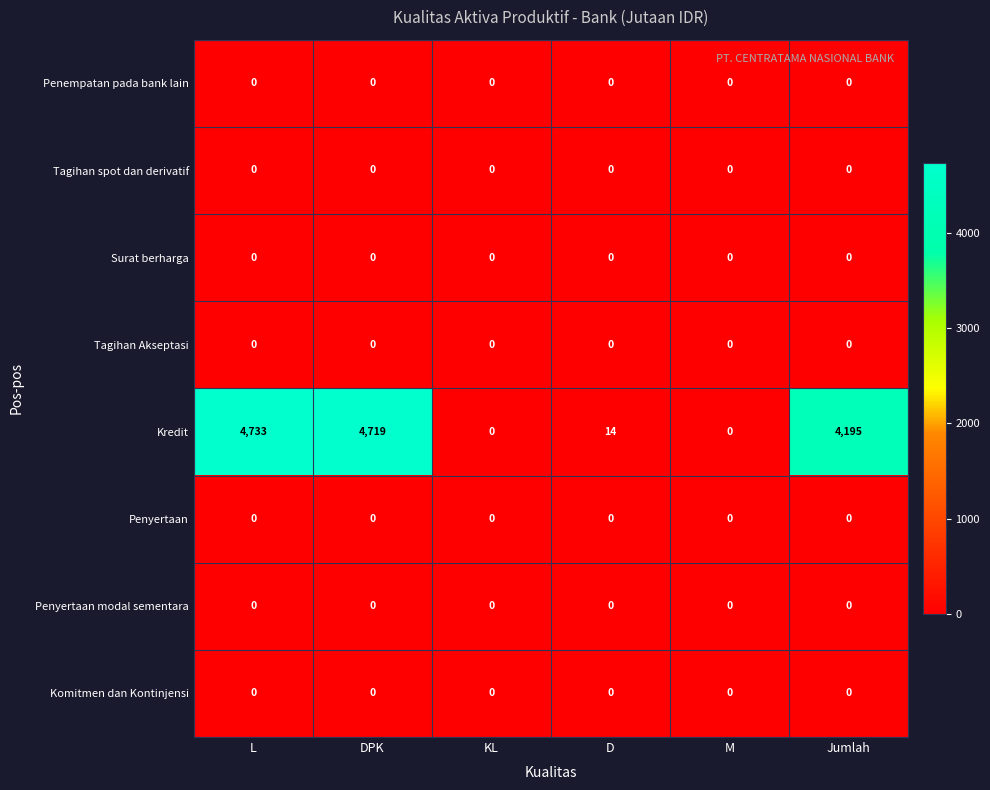

How many data points does each series have?

6